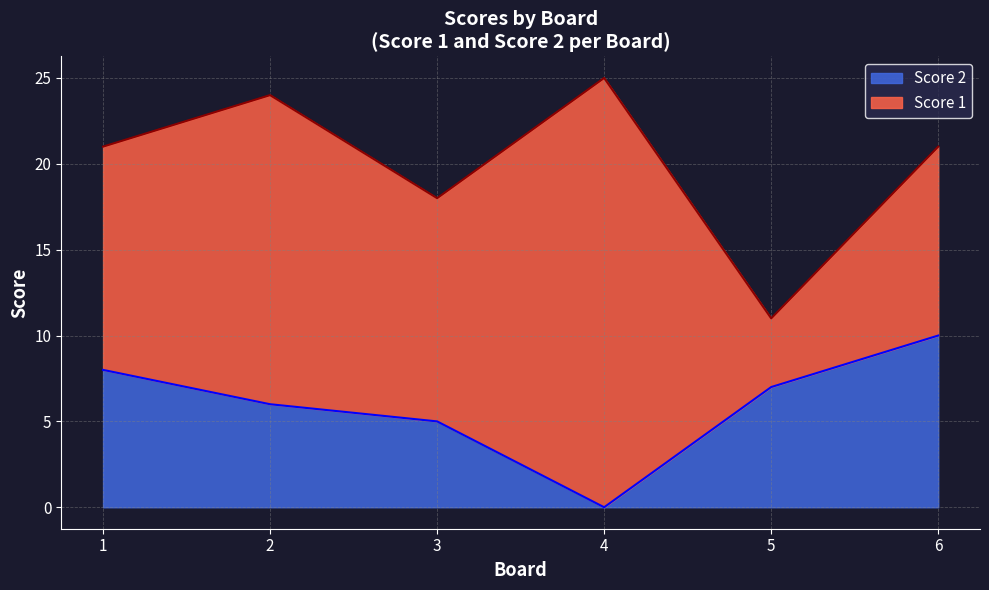

Read the value at 2, to the nearest 5.

5